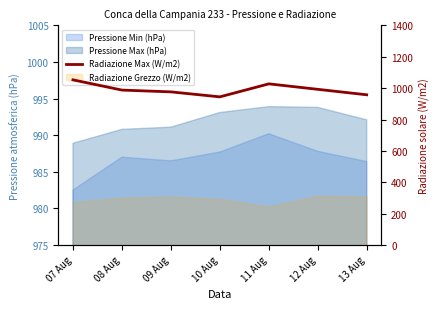

What is the difference between the maximum and minimum values?

108.3